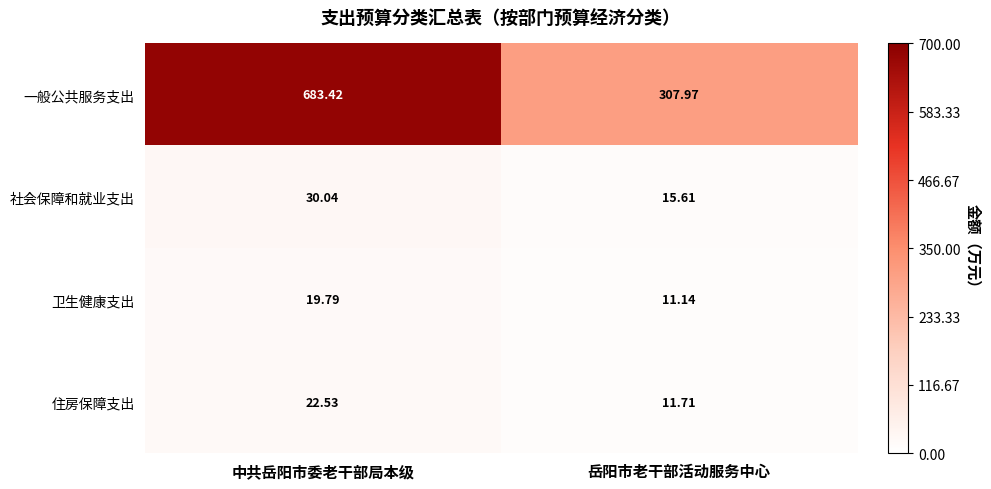

Which series has the largest range (max minus min)?

一般公共服务支出